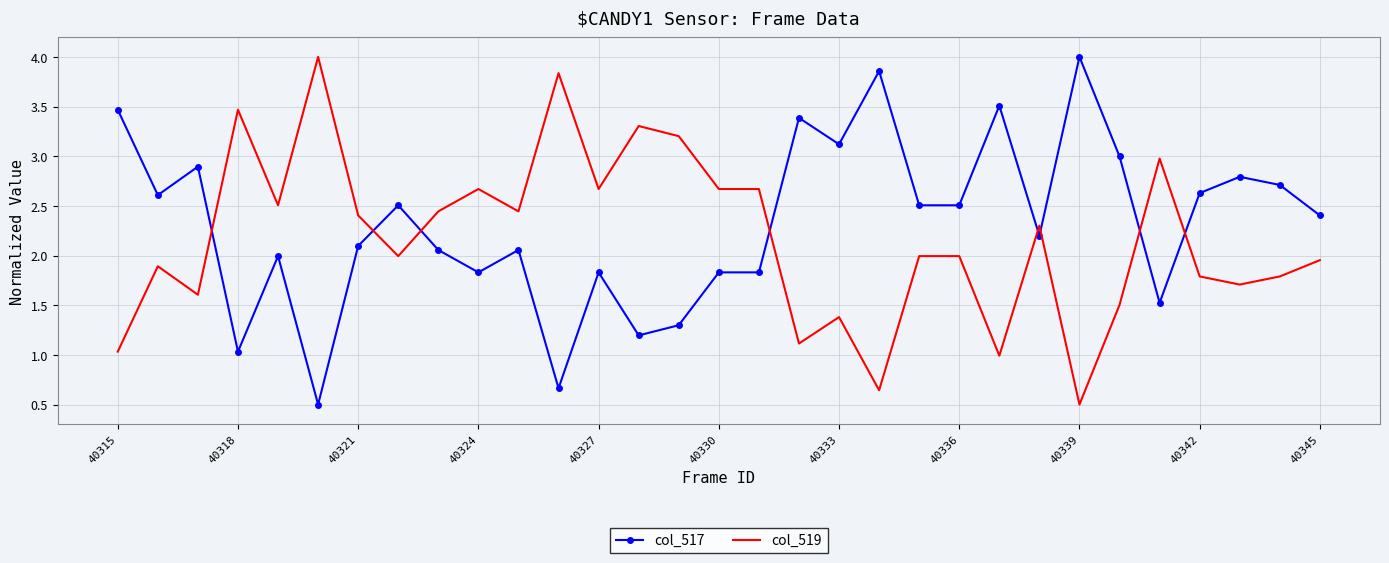

How many intersections are there between col_519 and col_517?

8